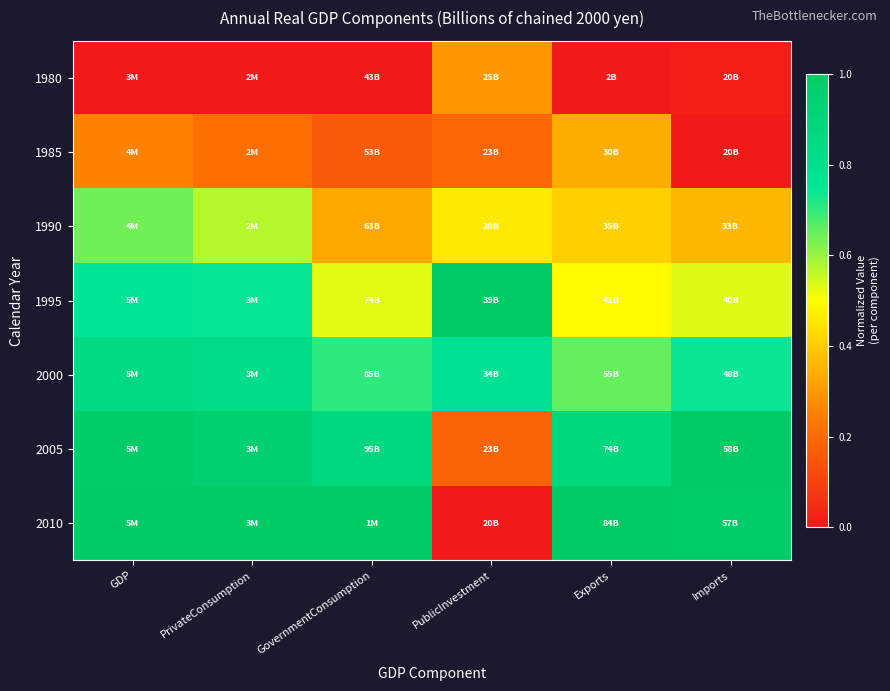

Reading left to right, extract all data points from this chart.

1980: GDP=0.0	PrivateConsumption=0.0	GovernmentConsumption=0.0	PublicInvestment=0.3	Exports=0.0	Imports=0.0
1985: GDP=0.3	PrivateConsumption=0.2	GovernmentConsumption=0.2	PublicInvestment=0.2	Exports=0.3	Imports=0.0
1990: GDP=0.6	PrivateConsumption=0.6	GovernmentConsumption=0.3	PublicInvestment=0.5	Exports=0.4	Imports=0.4
1995: GDP=0.8	PrivateConsumption=0.7	GovernmentConsumption=0.5	PublicInvestment=1.0	Exports=0.5	Imports=0.5
2000: GDP=0.9	PrivateConsumption=0.8	GovernmentConsumption=0.7	PublicInvestment=0.8	Exports=0.7	Imports=0.7
2005: GDP=1.0	PrivateConsumption=1.0	GovernmentConsumption=0.9	PublicInvestment=0.2	Exports=0.9	Imports=1.0
2010: GDP=1.0	PrivateConsumption=1.0	GovernmentConsumption=1.0	PublicInvestment=0.0	Exports=1.0	Imports=1.0